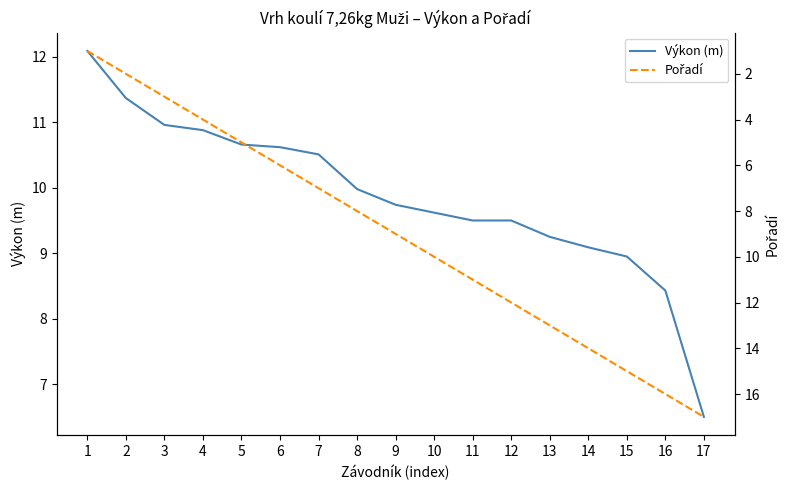

What is the highest value of the Pořadí series?

17.0